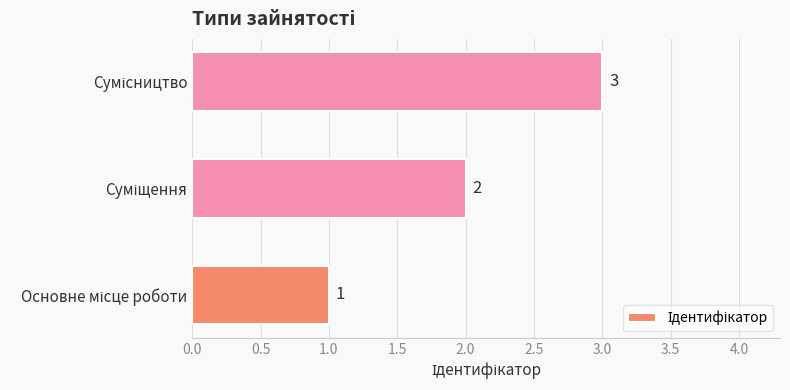

What is the sum of all values?

6